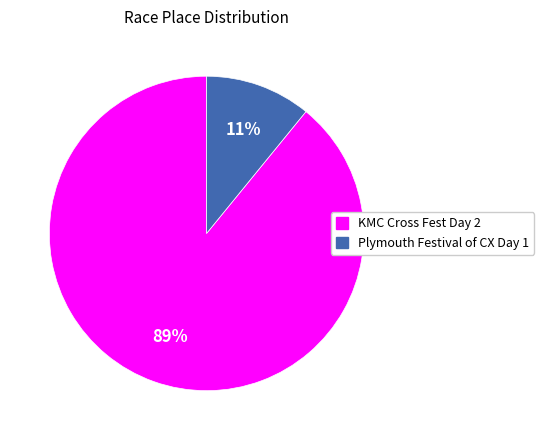

Combined, do KMC Cross Fest Day 2 and Plymouth Festival of CX Day 1 account for over 50%?

Yes